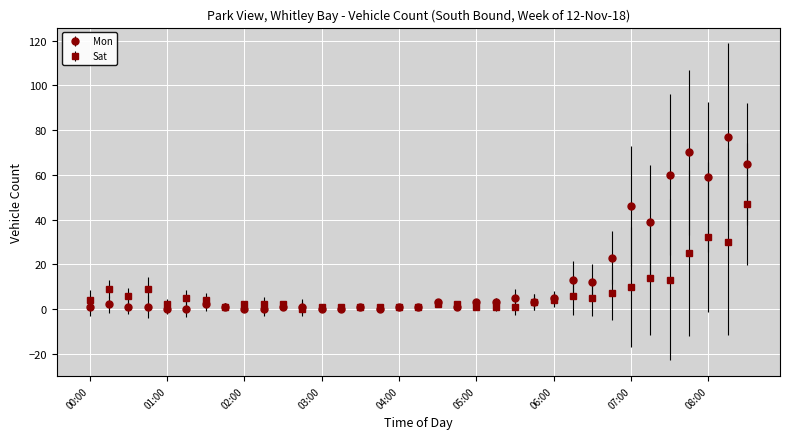

Which series has the largest total across all categories?

Mon